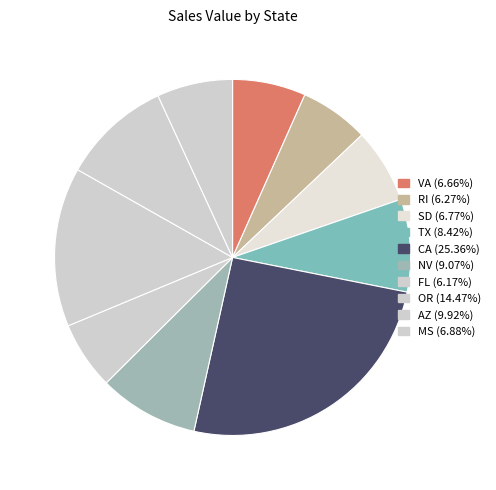

How many segments does this pie chart have?

10